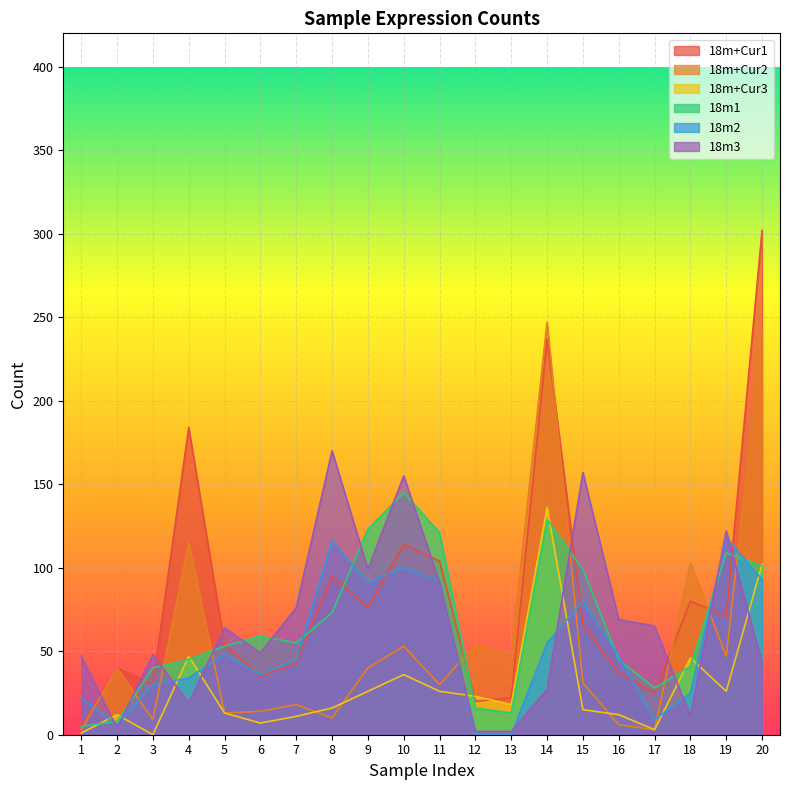

Reading left to right, list all the values displayed in this chart.

18m+Cur1: 5	40	30	184	54	35	43	95	76	114	104	20	22	237	66	37	25	80	71	302
18m+Cur2: 3	40	9	115	13	14	18	10	40	53	30	54	48	247	31	6	3	103	47	240
18m+Cur3: 1	12	0	47	13	7	11	16	26	36	26	23	18	136	15	12	3	46	26	102
18m1: 5	8	40	45	53	59	55	73	123	145	121	16	13	129	99	45	28	41	109	101
18m2: 22	6	30	34	48	36	45	116	91	100	92	0	0	55	80	47	9	25	118	93
18m3: 47	4	48	19	64	49	76	170	99	155	91	2	2	27	157	69	65	11	122	43